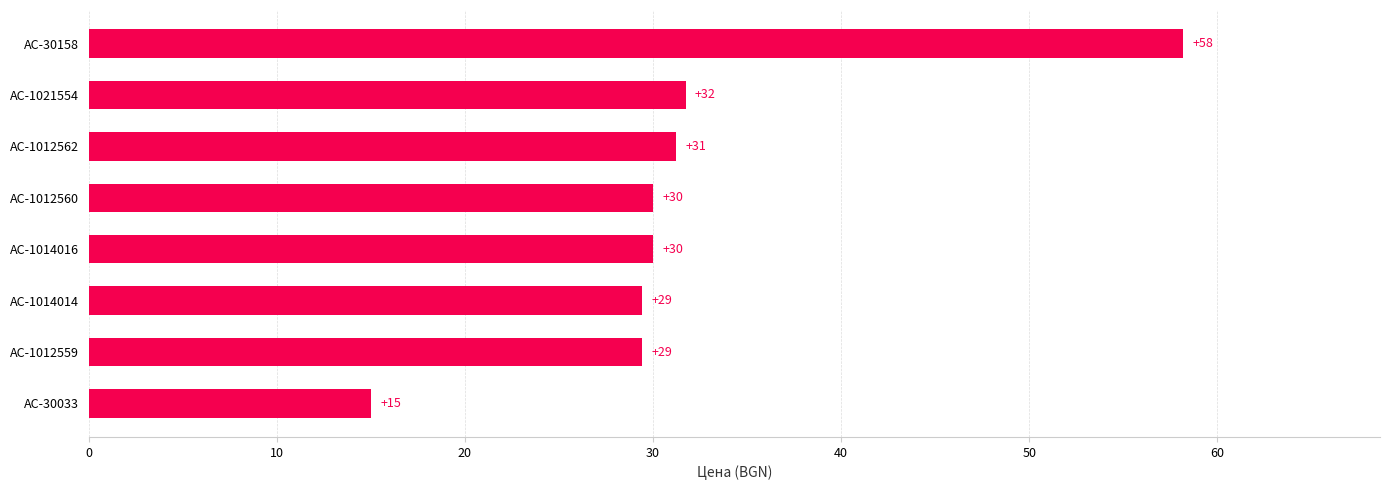

What is the greatest value displayed?

58.2